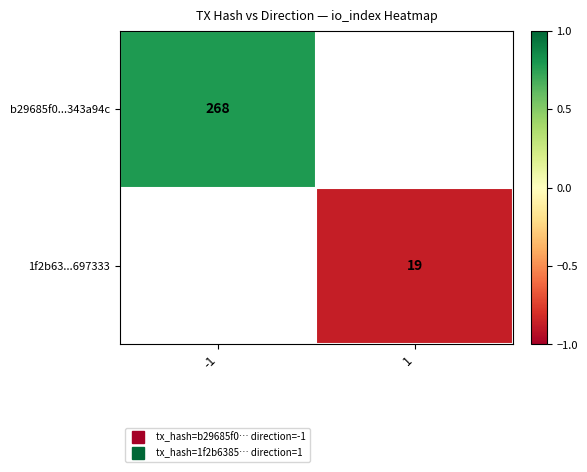

Between 1 and -1, which is larger?

-1